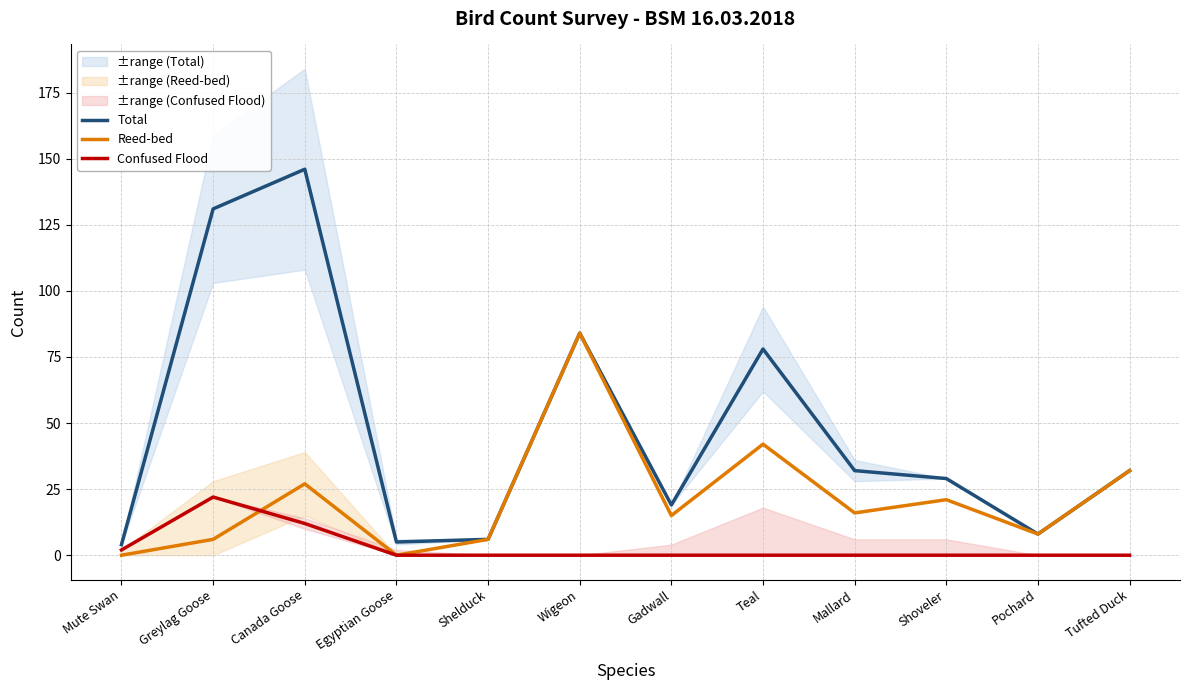

Count the number of data series in this chart.

3